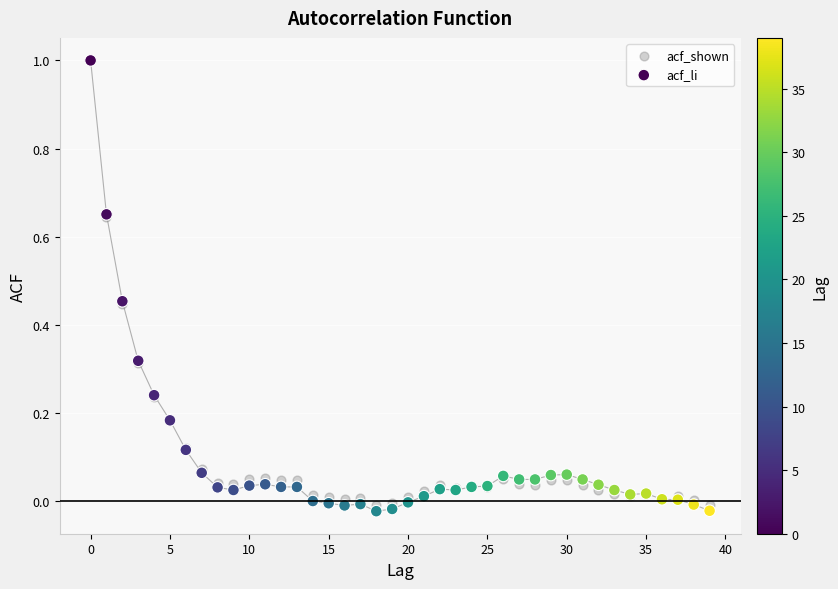

Which series has the widest spread of Y values?

acf_li